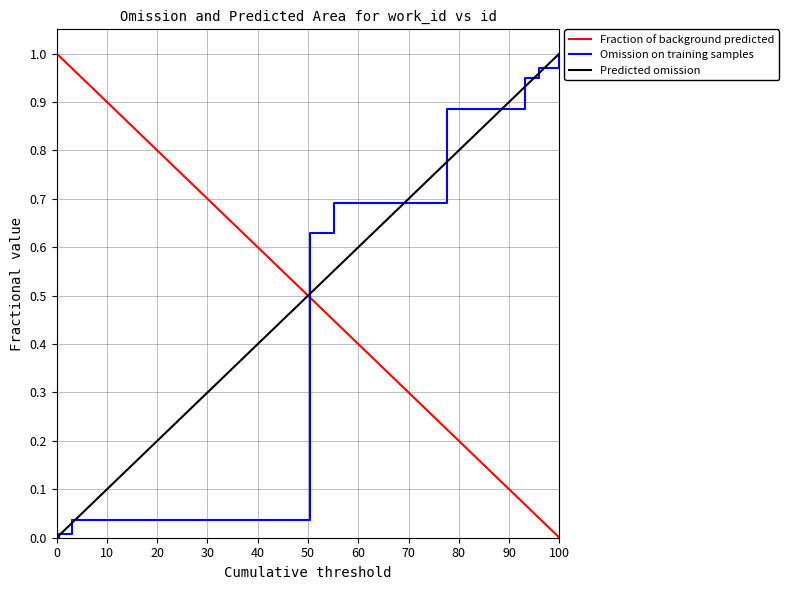

Which series ends up on top after the final intersection of Omission on training samples and Fraction of background predicted?

Omission on training samples